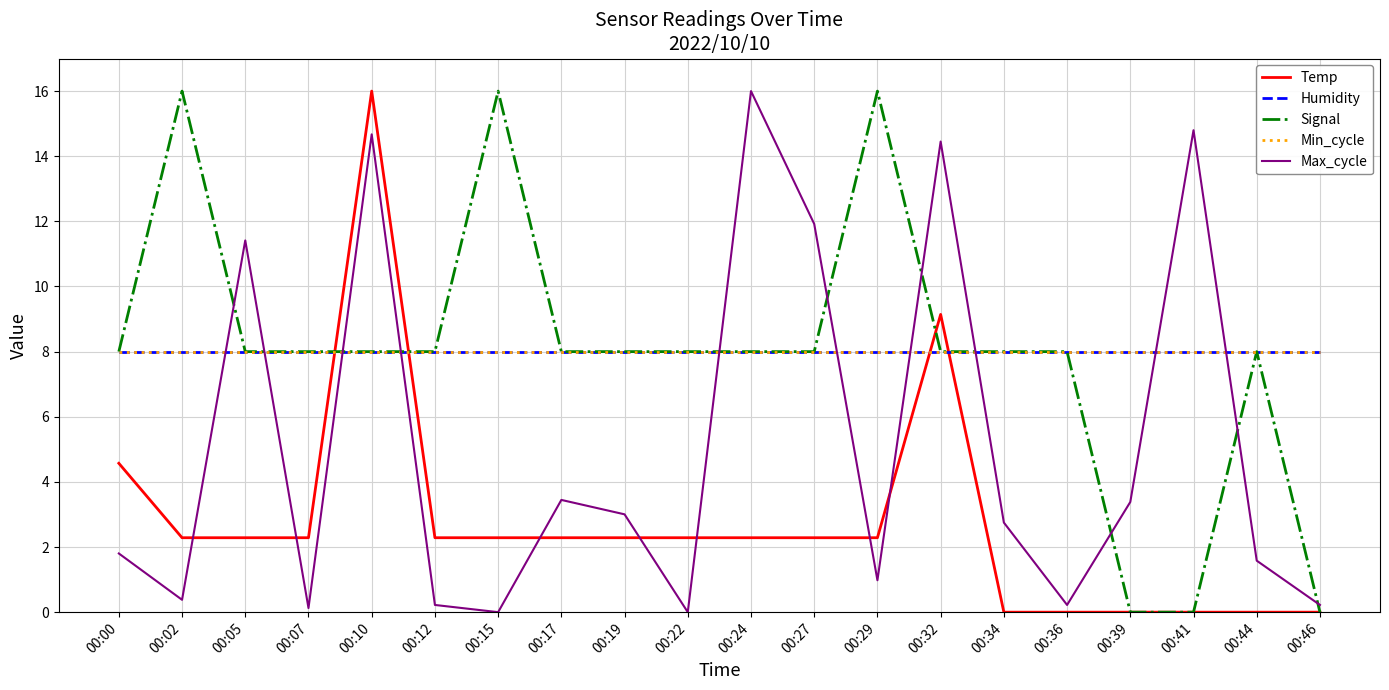

Is this an area chart (filled region under the line)?

No